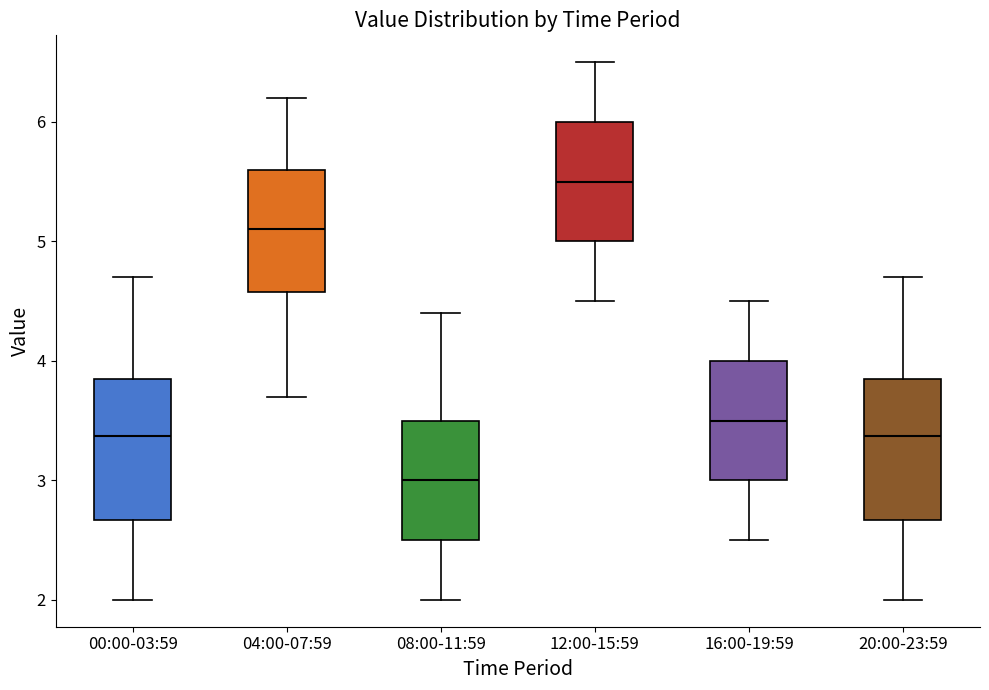

Which box has the highest median line?

12:00-15:59